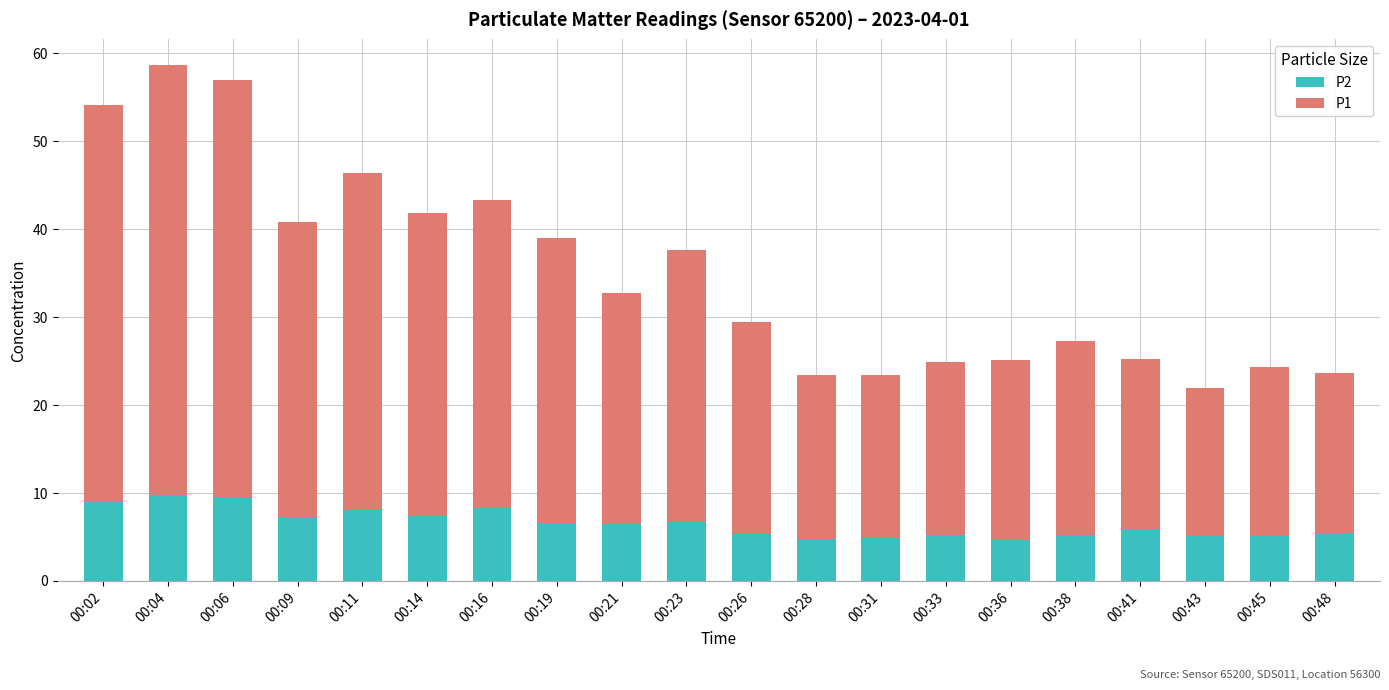

The value of P2 at 00:38 is 5.2. True or false?

True